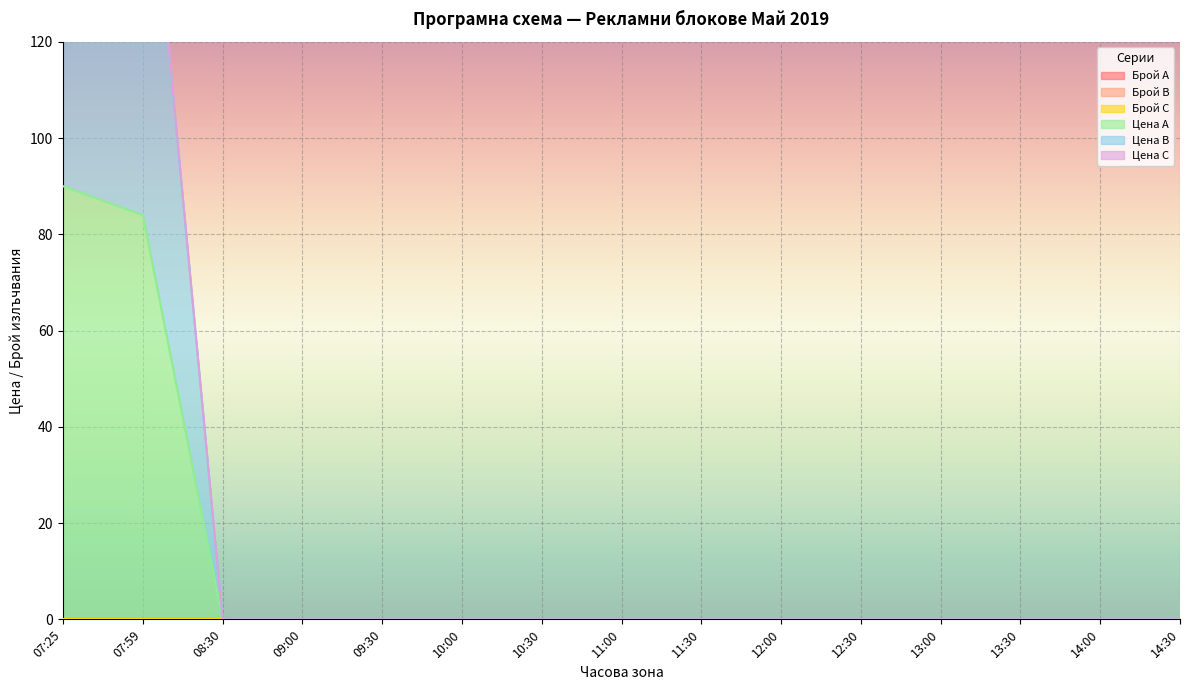

True or false: Брой C and Цена А cross at least once.

False